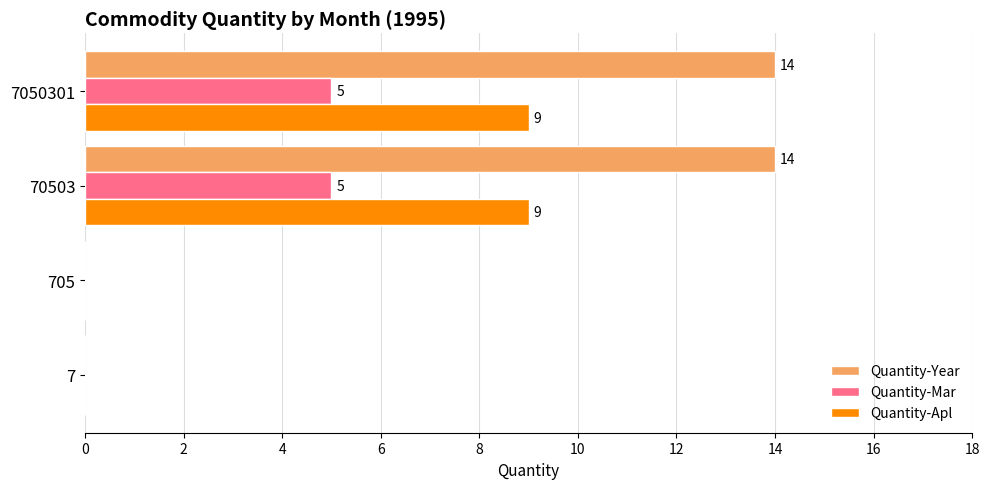

The value of Quantity-Apl at 70503 is 13. True or false?

False